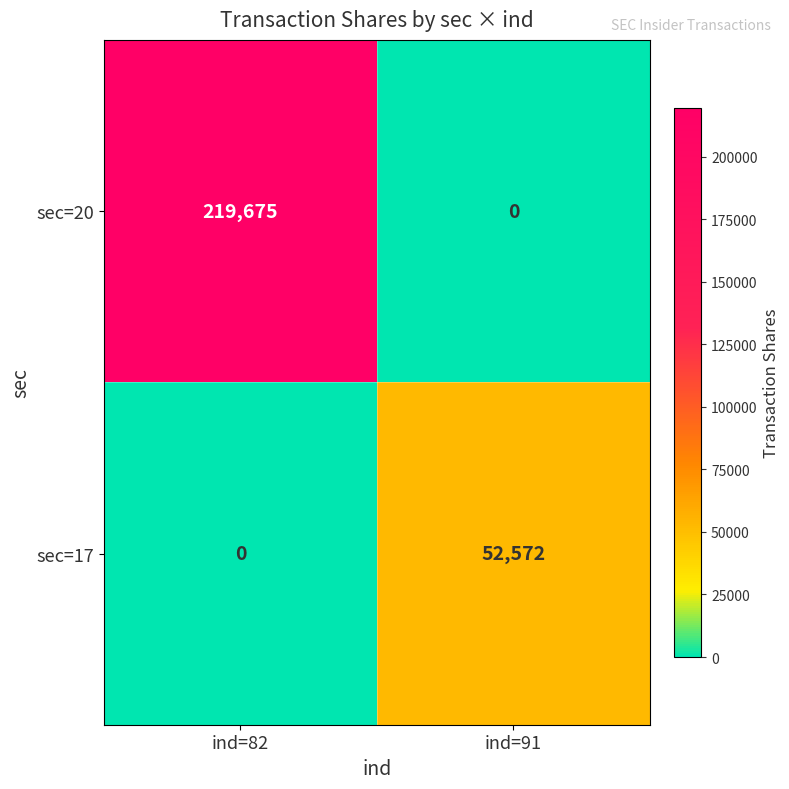

Which category has the lowest value in the sec=17 series?

ind=82